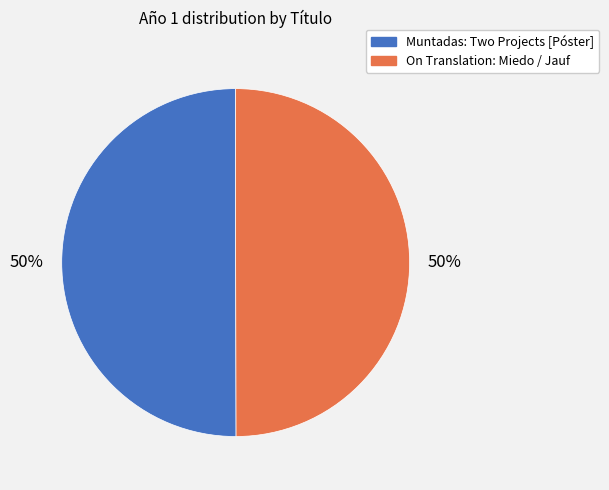

How many slices are in this pie chart?

2